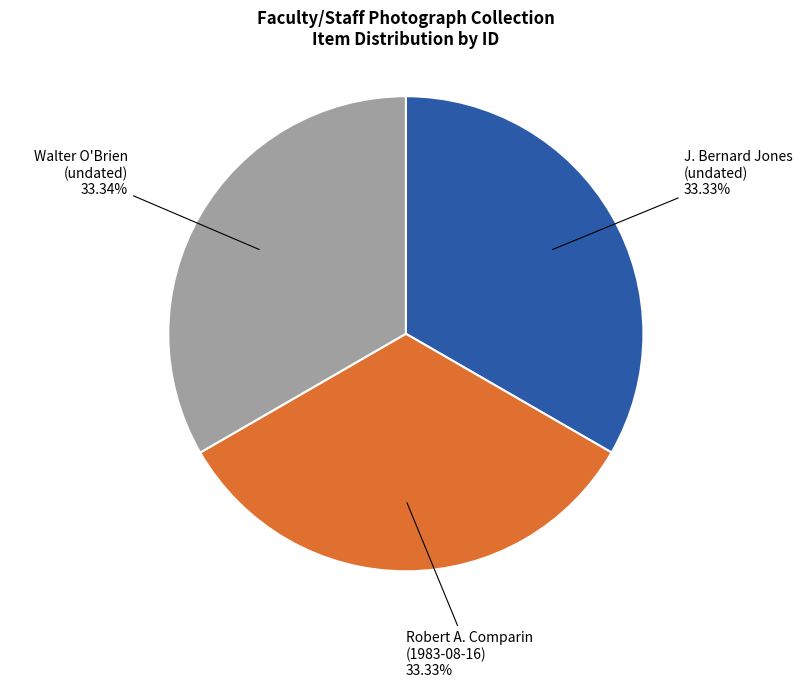

Is there any slice that represents more than half of the pie?

No